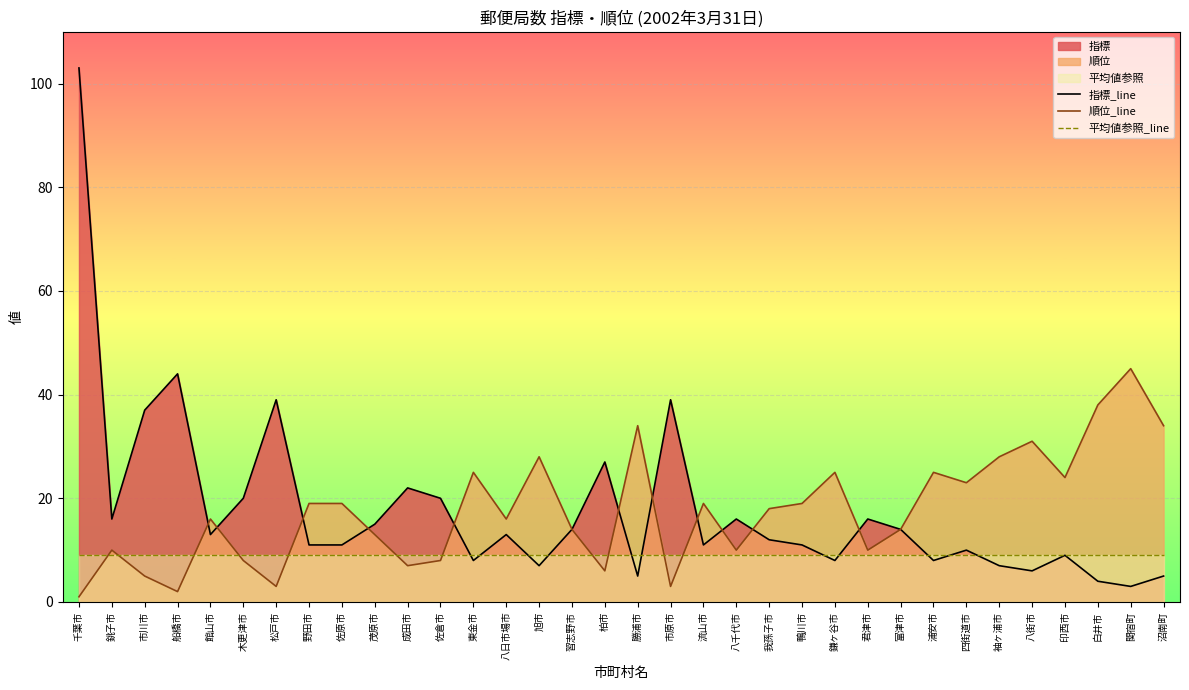

Which has a higher value, 君津市 or 鎌ヶ谷市?

君津市